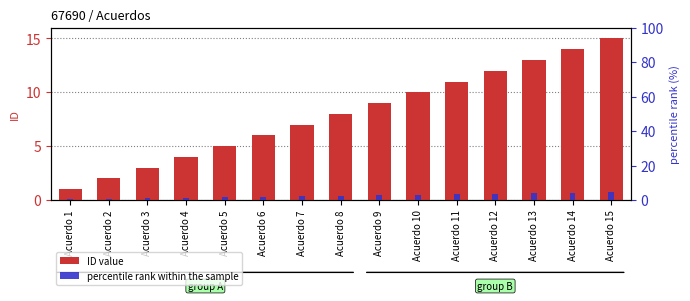

Count the number of data series in this chart.

2